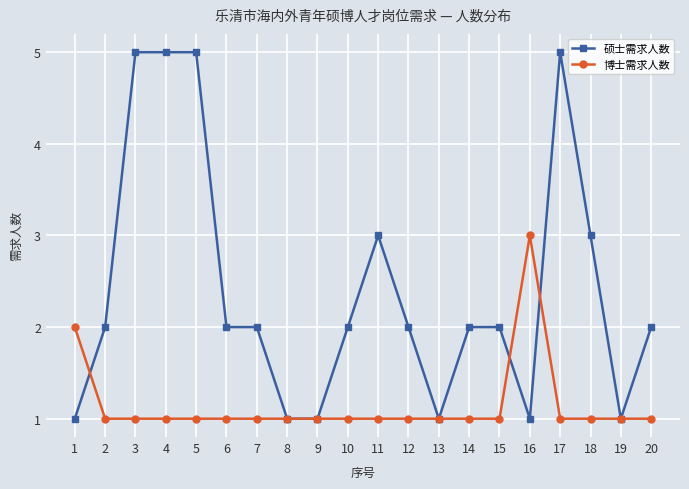

The 博士需求人数 series shows 2 at 8. True or false?

False